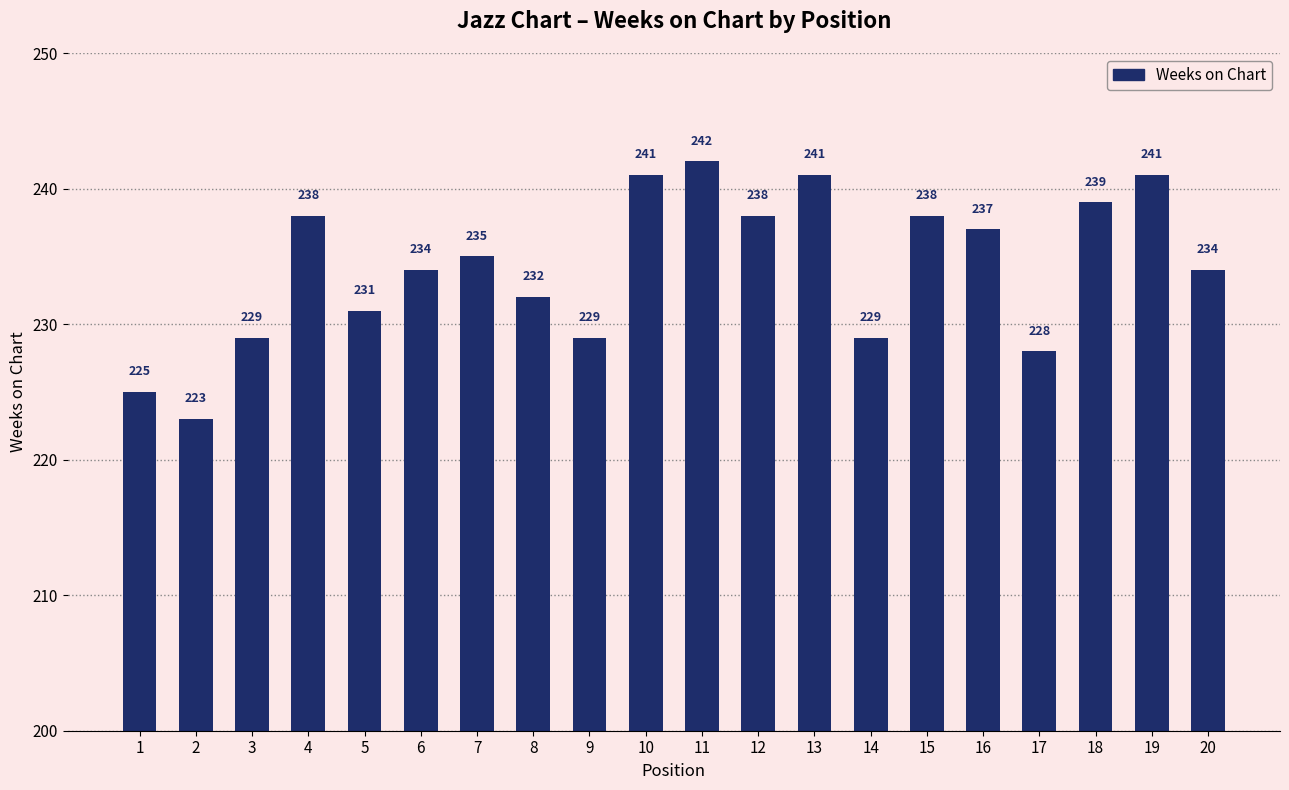

Count the number of categories in the chart.

20